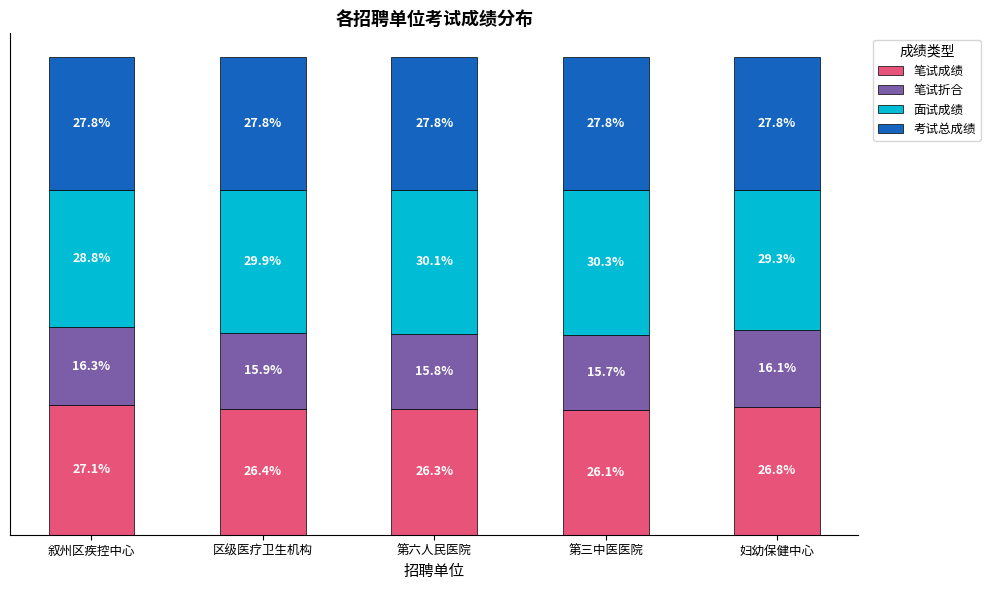

What are all the series names shown in the legend?

笔试成绩, 笔试折合, 面试成绩, 考试总成绩